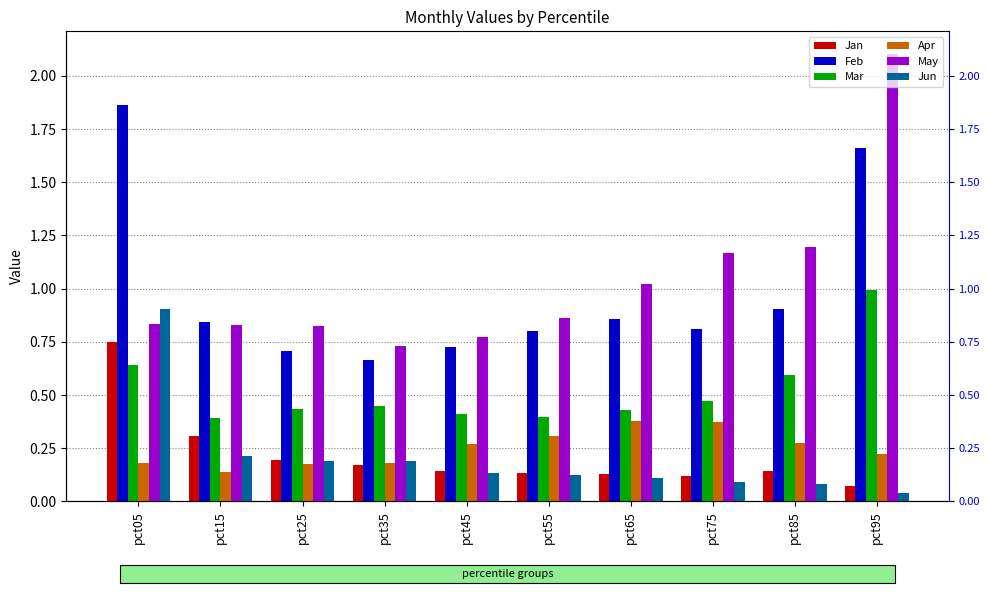

The value of Apr at pct45 is 0.1. True or false?

False